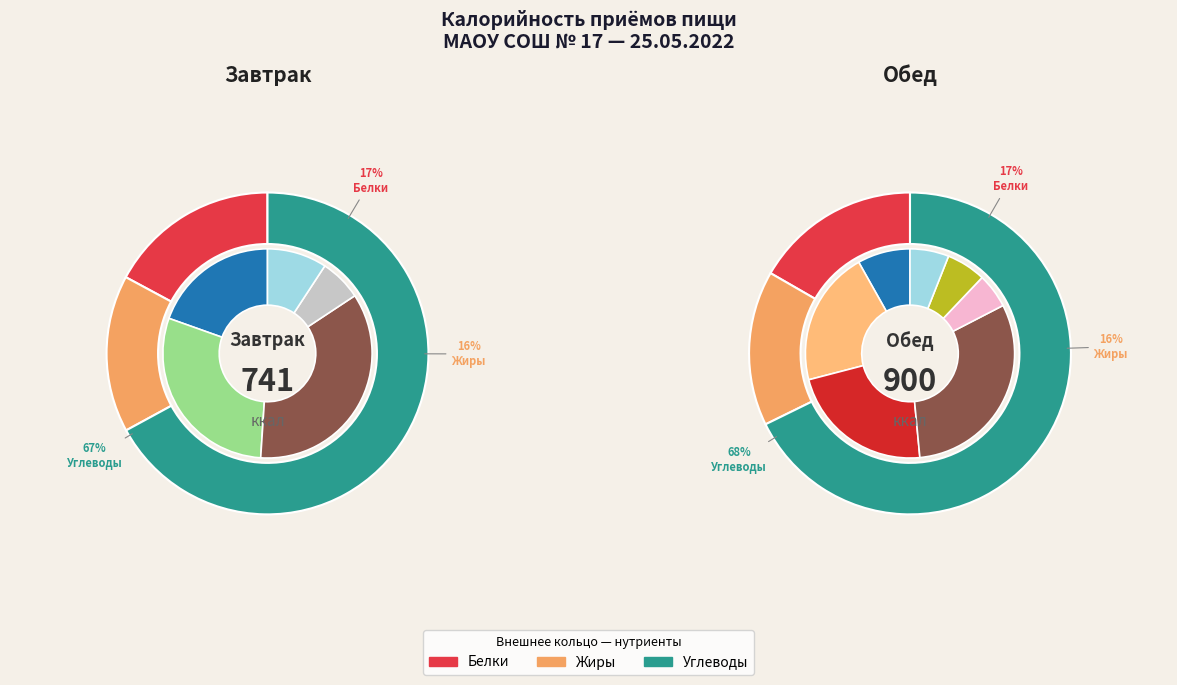

To the nearest percent, what percentage of the pie is Завтрак?

45%